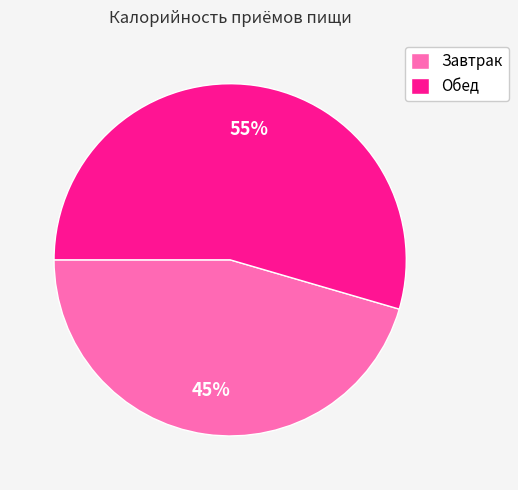

To the nearest percent, what is the combined percentage of Завтрак and Обед?

100%